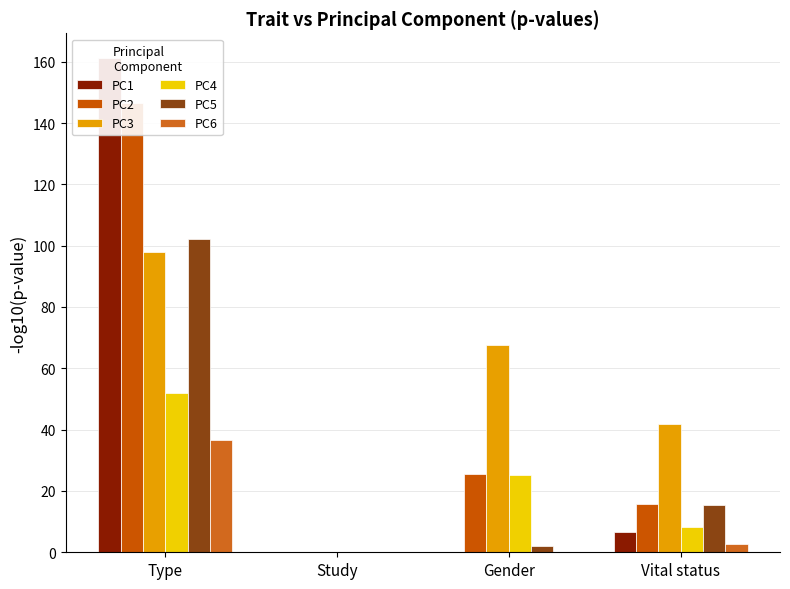

What is the label of the 1st bar from the right?

Vital status